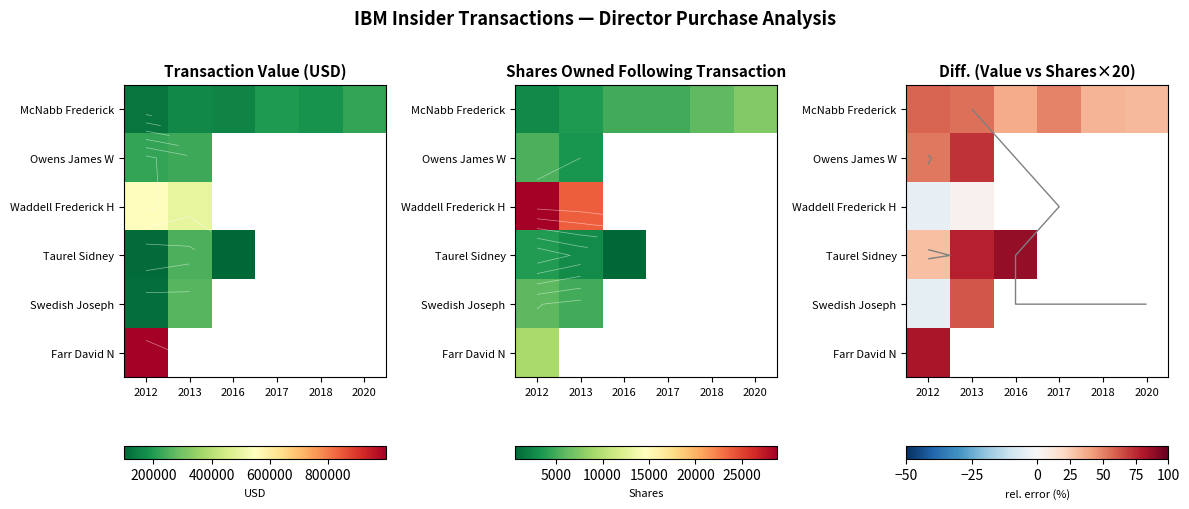

Which category has the highest value across all series?

2016